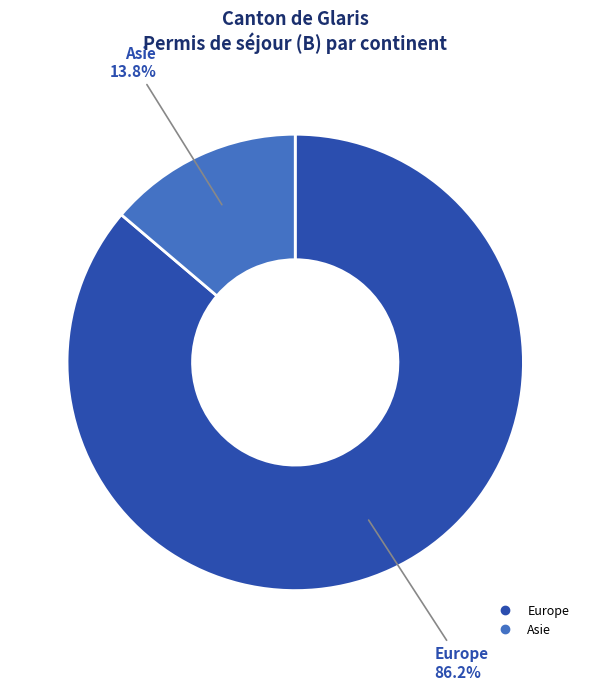

To the nearest percent, what is the average slice percentage?

50%